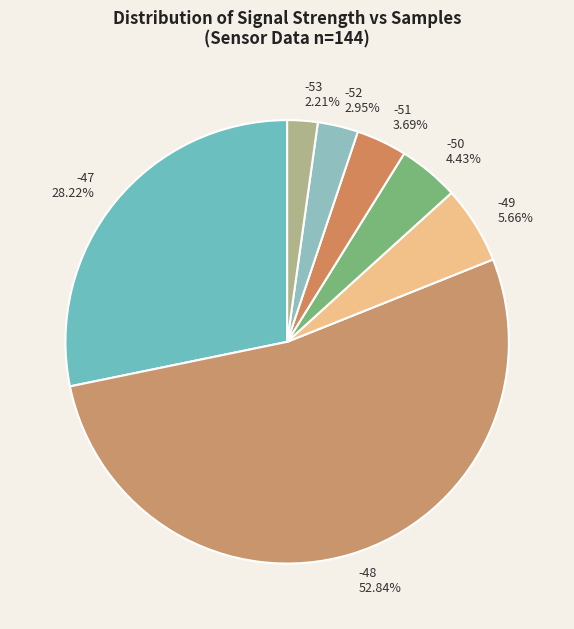

What is the smallest slice in the pie chart?

-53